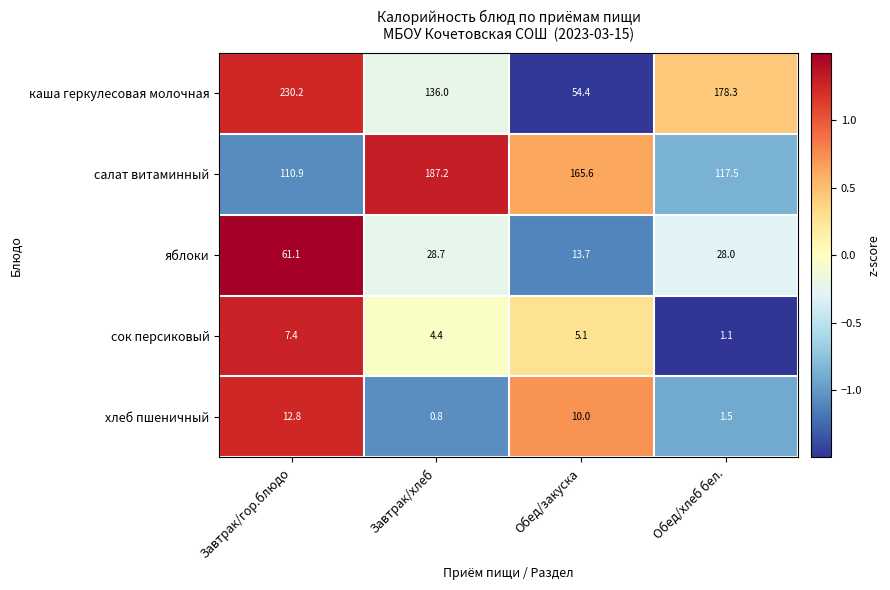

List the series in order of their peak value, lowest first.

сок персиковый, хлеб пшеничный, яблоки, салат витаминный, каша геркулесовая молочная